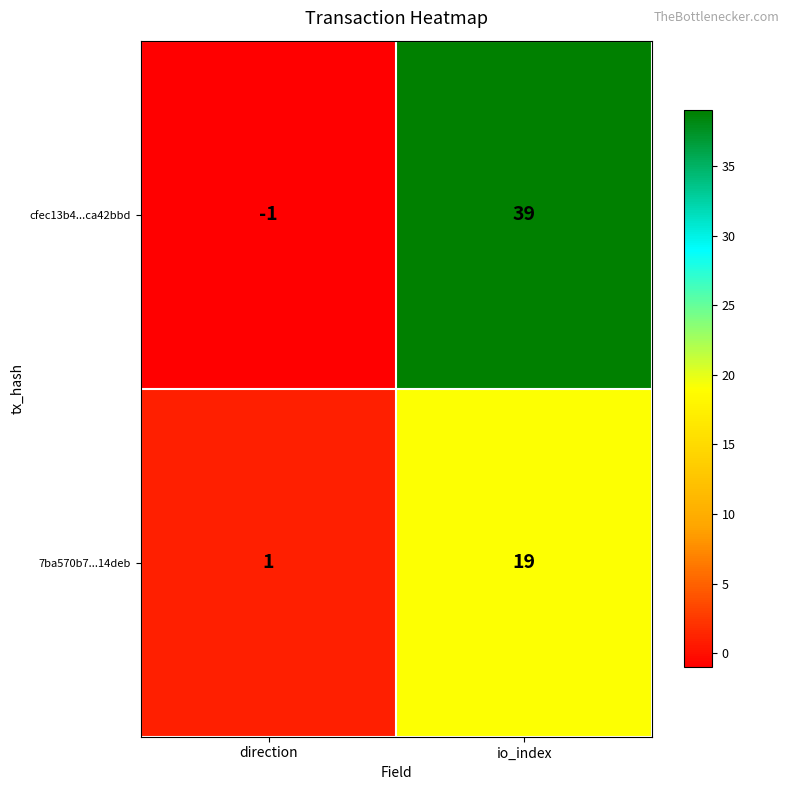

What is the total value across all series at io_index?

58